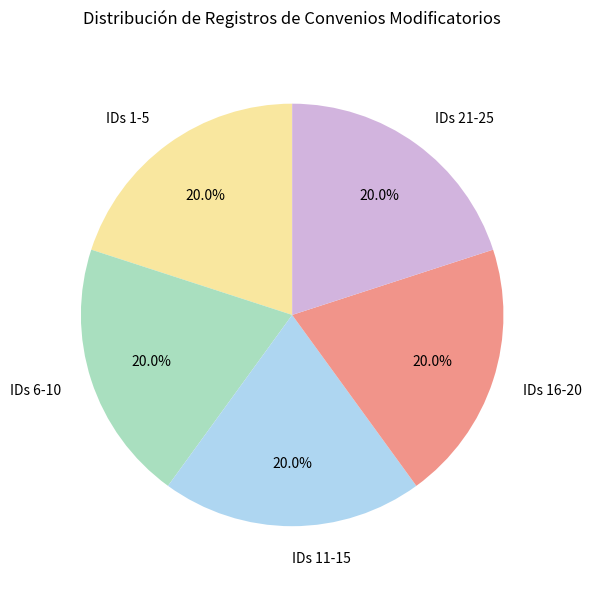

Approximately how many times larger is the value at IDs 11-15 compared to IDs 16-20?

1.0